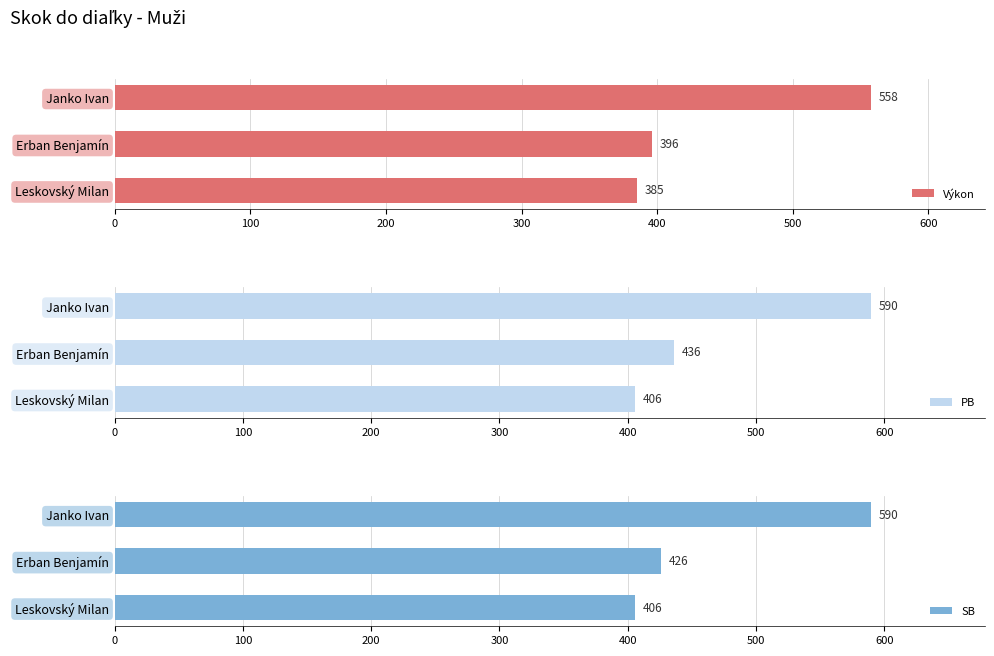

List the labels in order of Výkon value, smallest first.

Leskovský Milan, Erban Benjamín, Janko Ivan